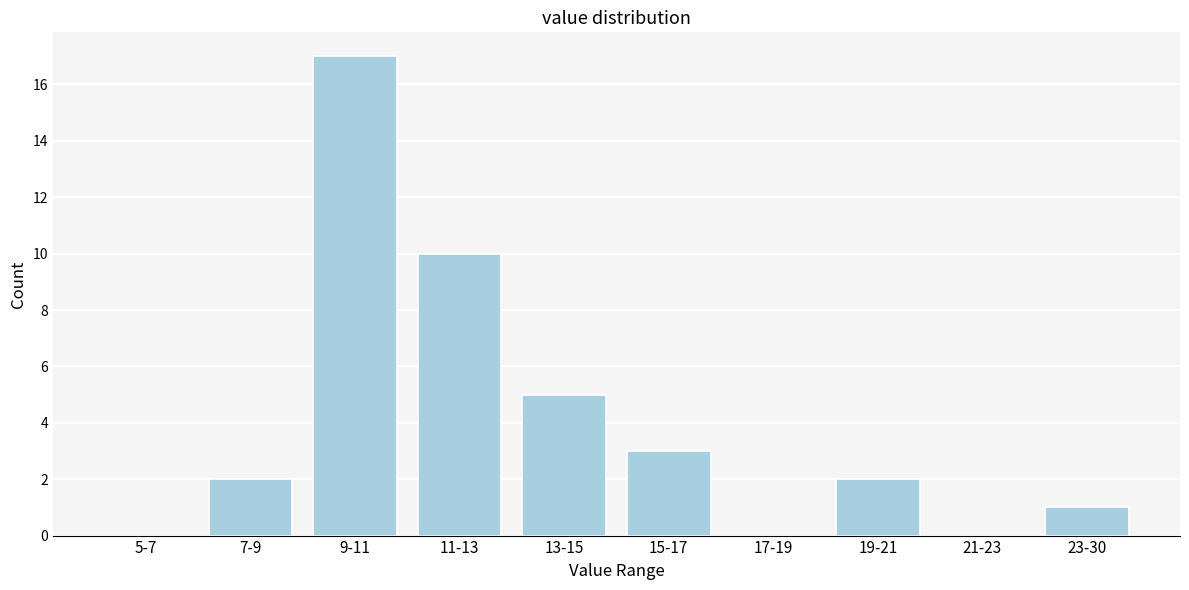

Reading left to right, extract all data points from this chart.

5-7=0	7-9=2	9-11=17	11-13=10	13-15=5	15-17=3	17-19=0	19-21=2	21-23=0	23-30=1